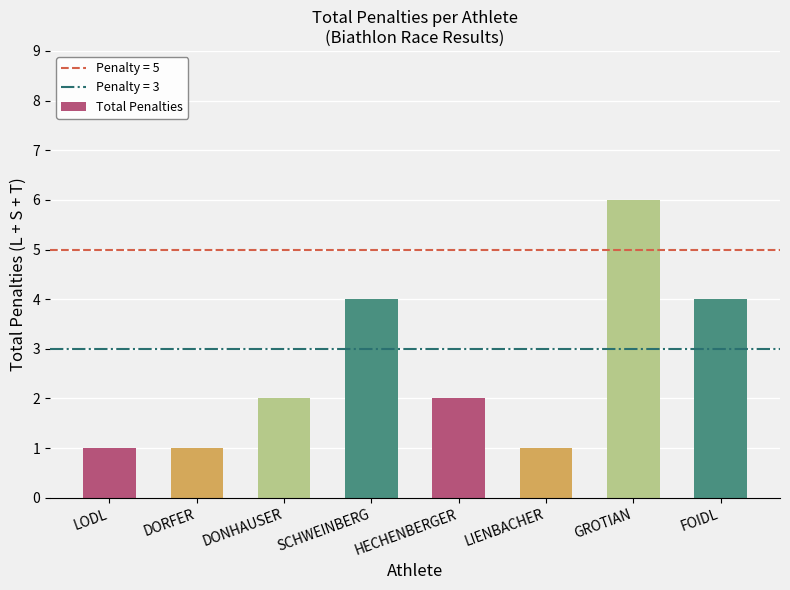

What is the average value?

3